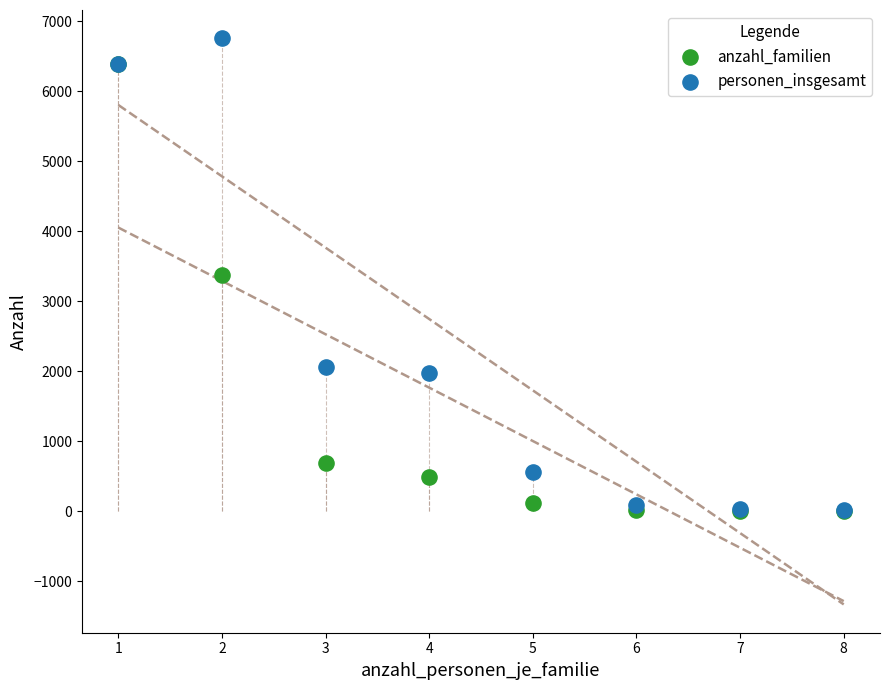

In the anzahl_familien series, what Y value is closest to 3199?

3379